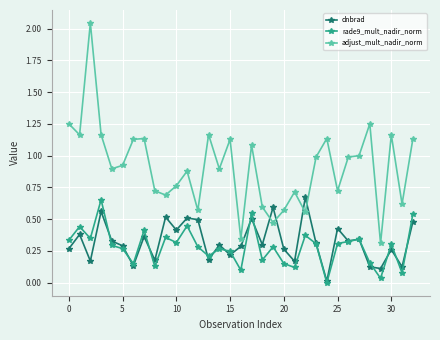

Which series has the largest total across all categories?

adjust_mult_nadir_norm